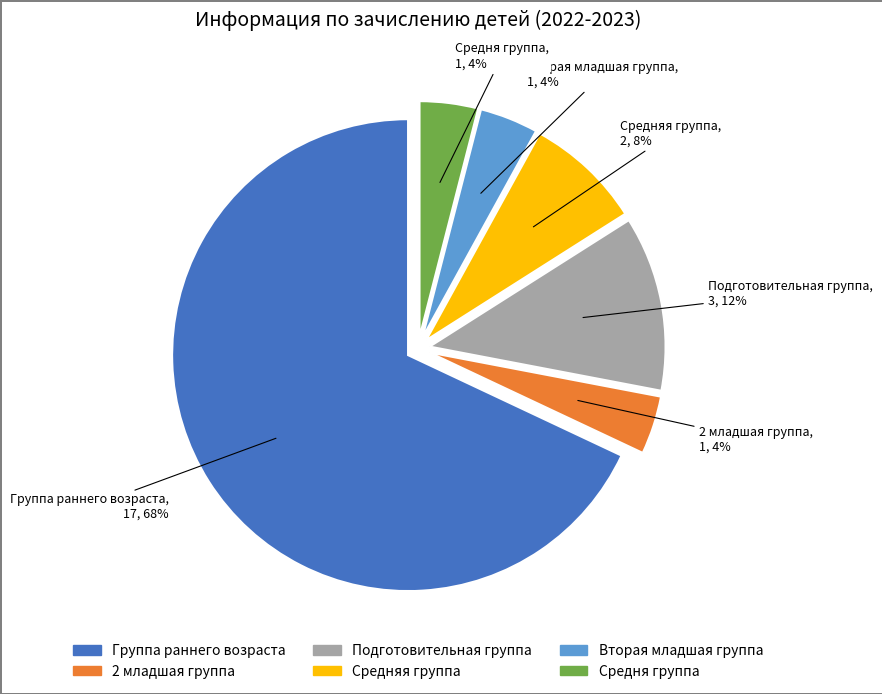

To the nearest percent, what portion does Вторая младшая группа represent?

4%